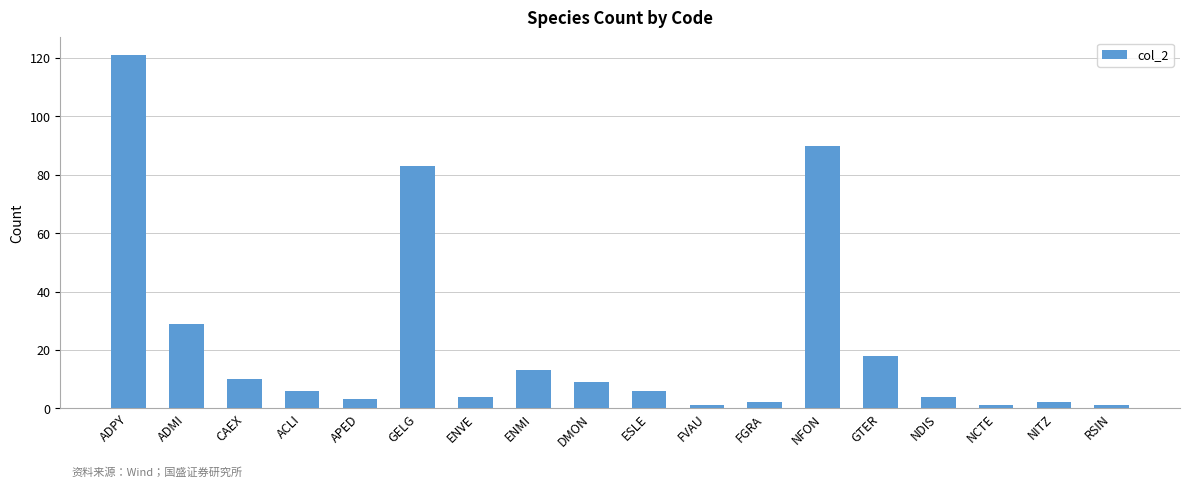

What is the minimum value shown in the chart?

1